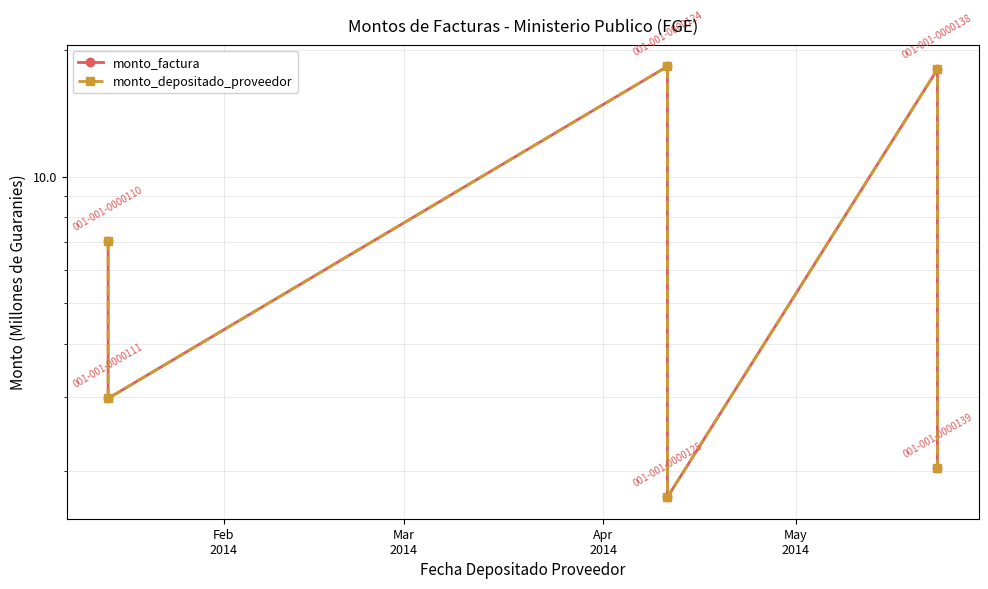

Which has a higher value, Mar
2014 or Apr
2014?

Apr
2014